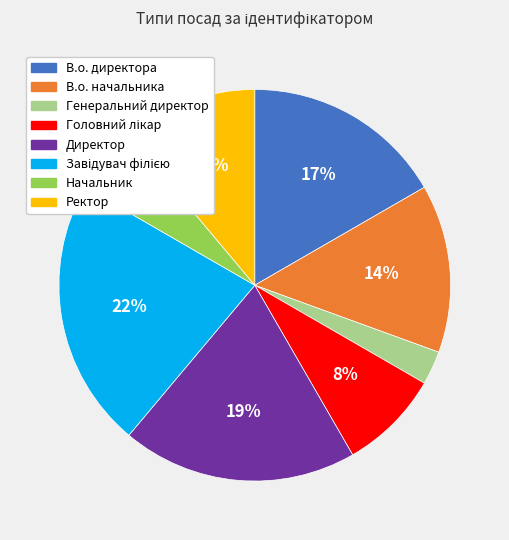

Is the sum of В.о. директора and Начальник greater than half?

No